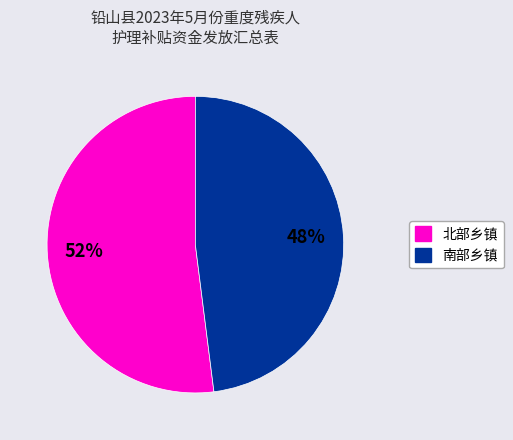

Count the number of slices in the pie.

2